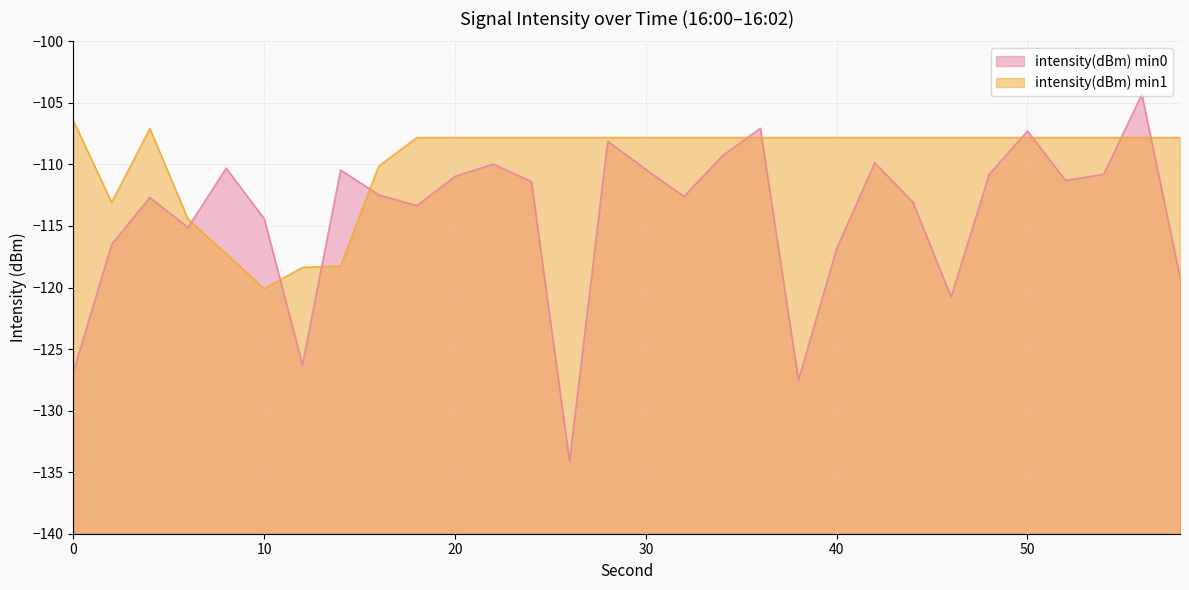

Which series ends up on top after the final intersection of intensity(dBm) min1 and intensity(dBm) min0?

intensity(dBm) min1